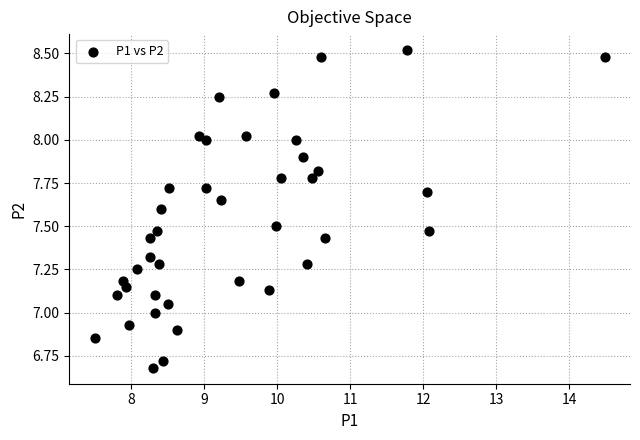

What is the range of Y values (max minus min)?

1.8